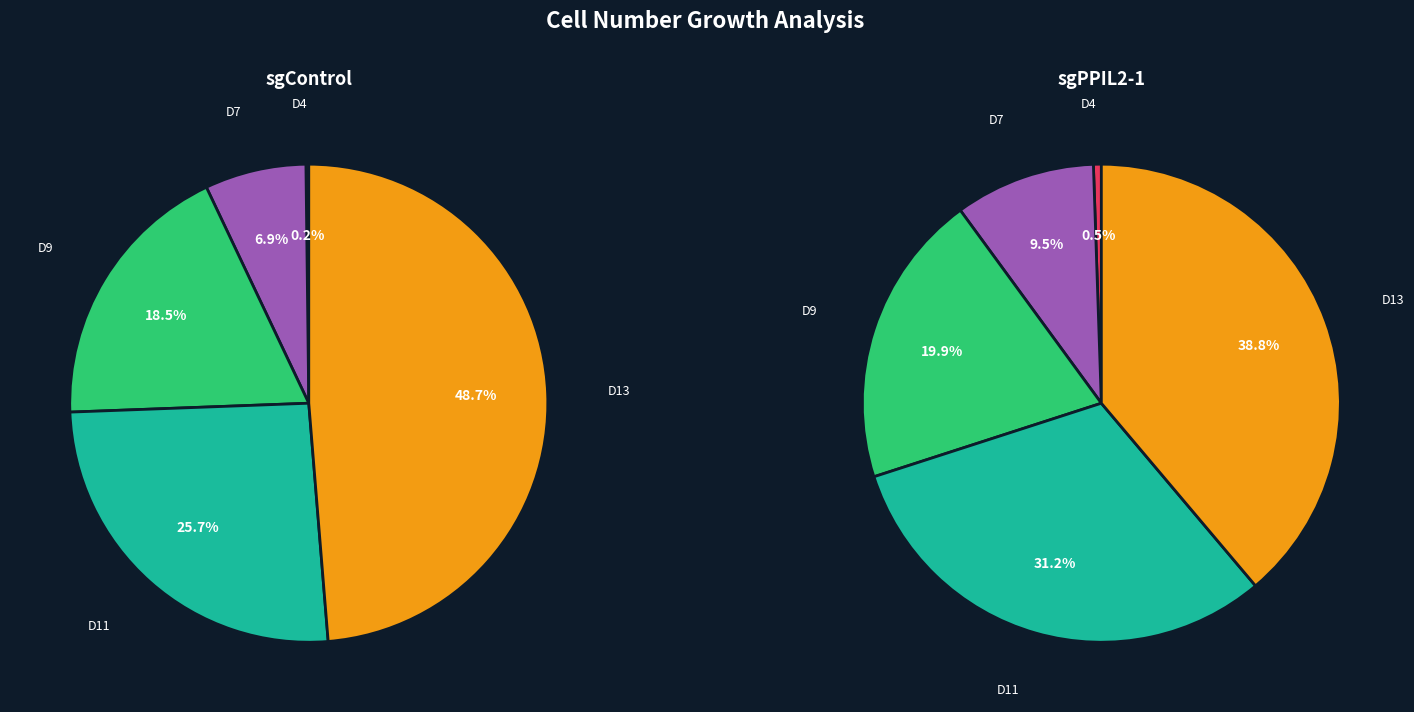

To the nearest percent, what is the average slice percentage?

20%